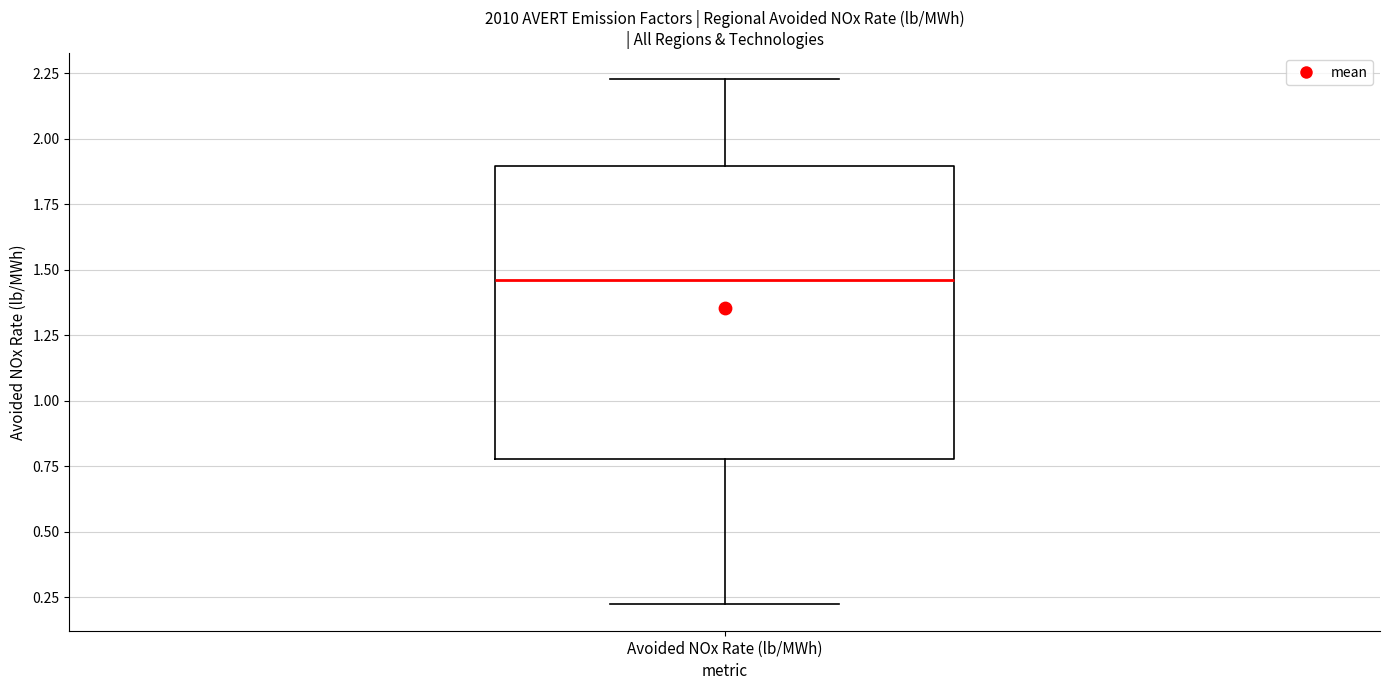

Where is the upper edge of the box for Avoided NOx Rate (lb/MWh) on the y-axis? The values are not printed on the chart, so give them approximately, as read against the axis.

1.90